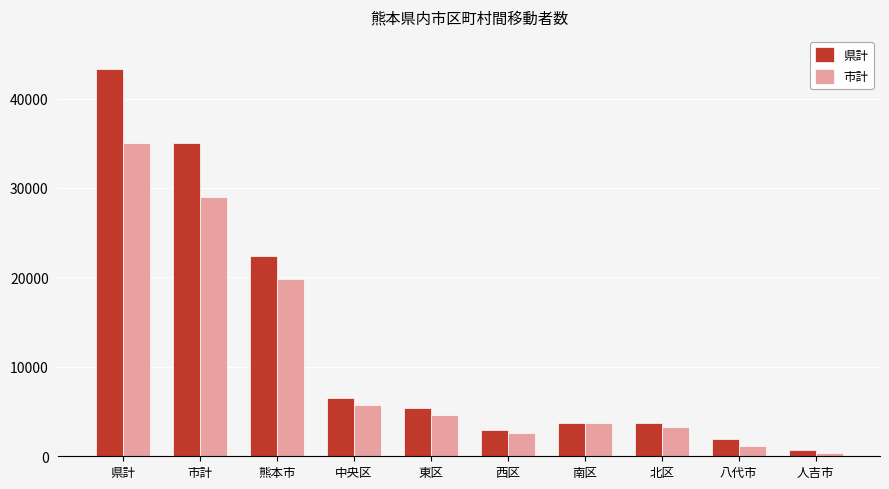

What is the average value of the 市計 series?

10527